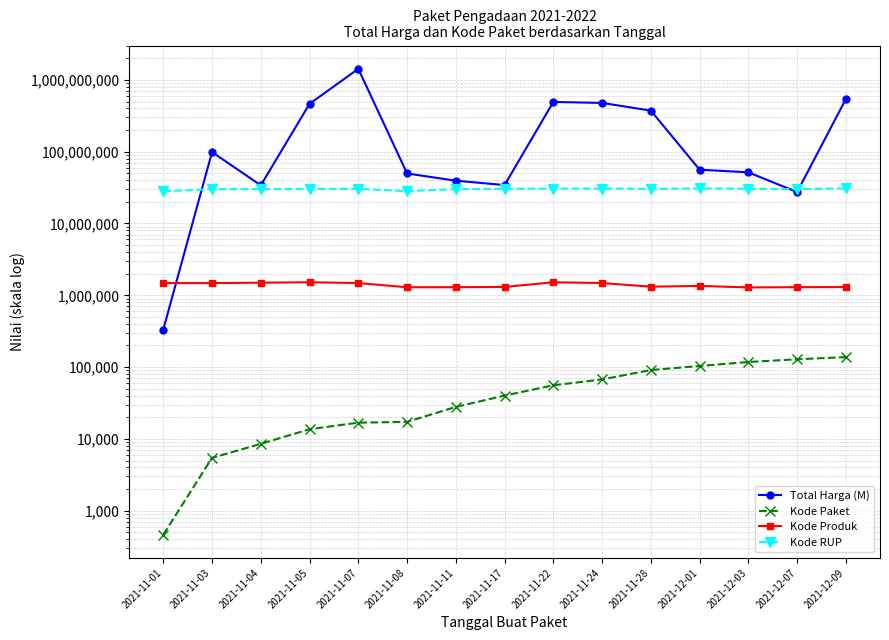

True or false: Kode Produk and Kode RUP cross at least once.

False